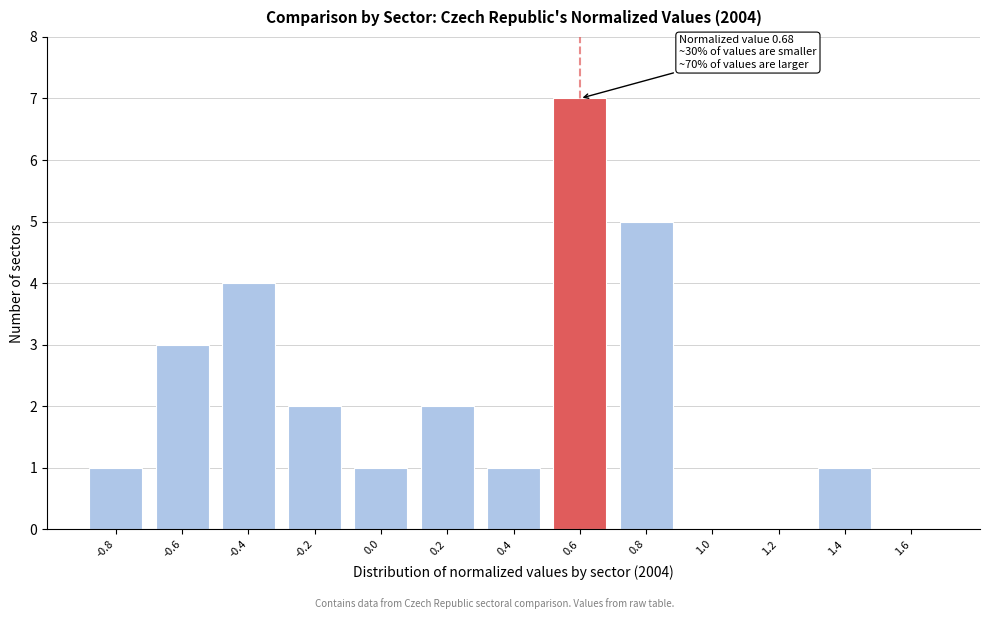

Reading left to right, transcribe all the data shown in this chart.

-0.8=1	-0.6=3	-0.4=4	-0.2=2	0.0=1	0.2=2	0.4=1	0.6=7	0.8=5	1.0=0	1.2=0	1.4=1	1.6=0